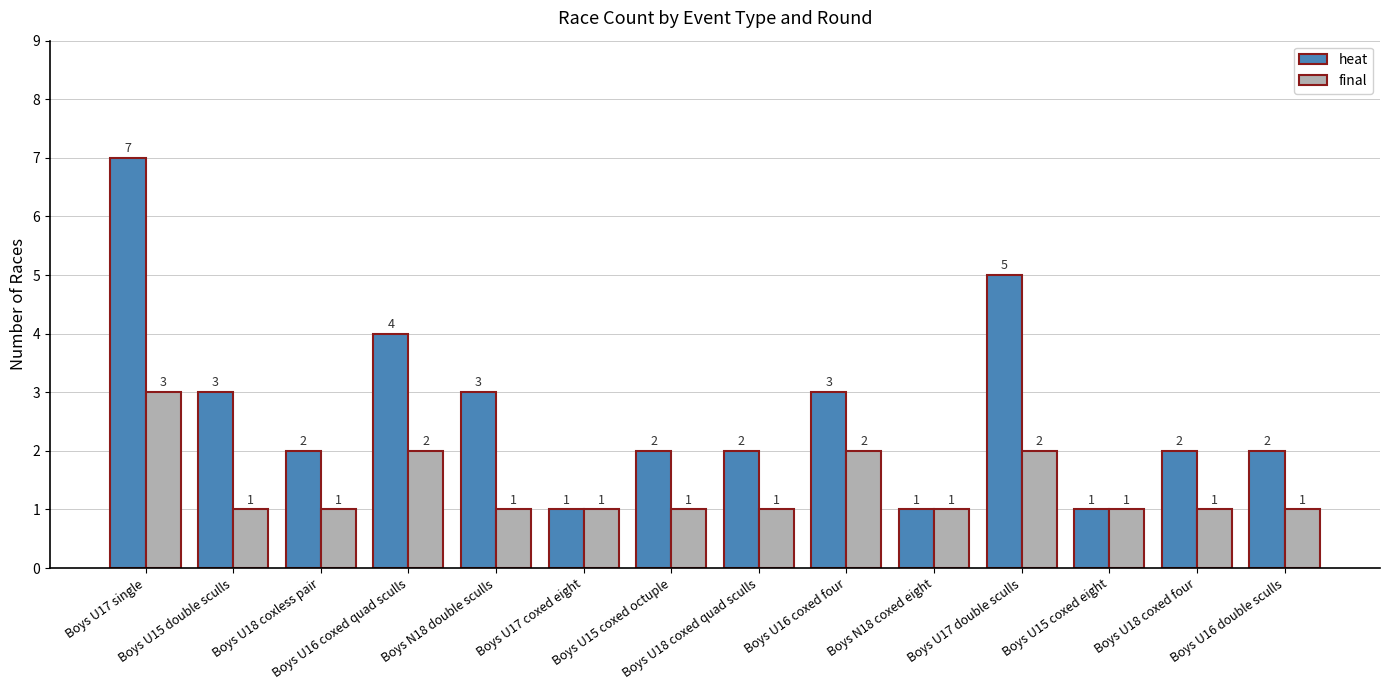

Which series has the largest total across all categories?

heat